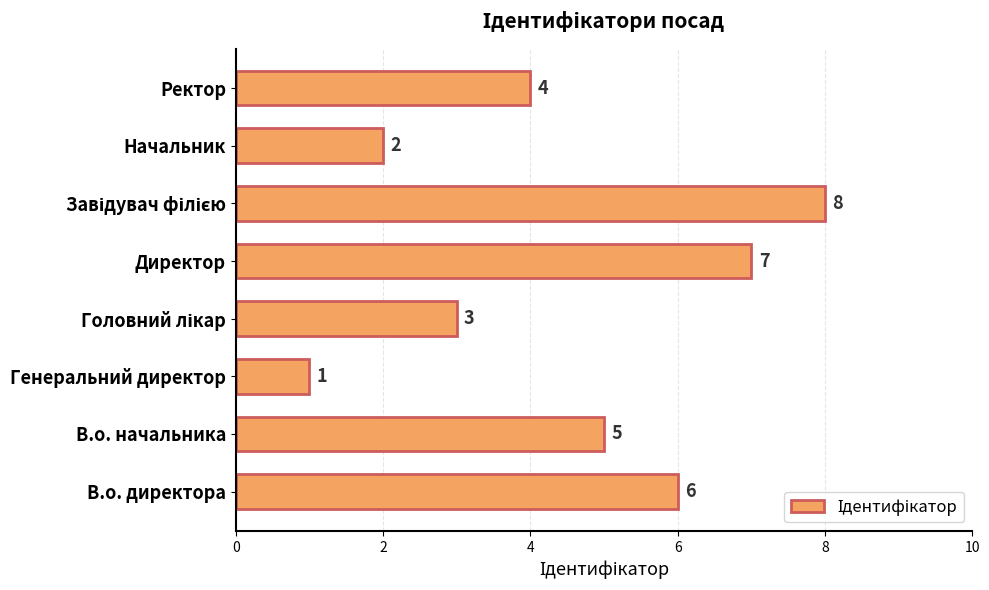

What is the change in value from В.о. начальника to Генеральний директор?

-4